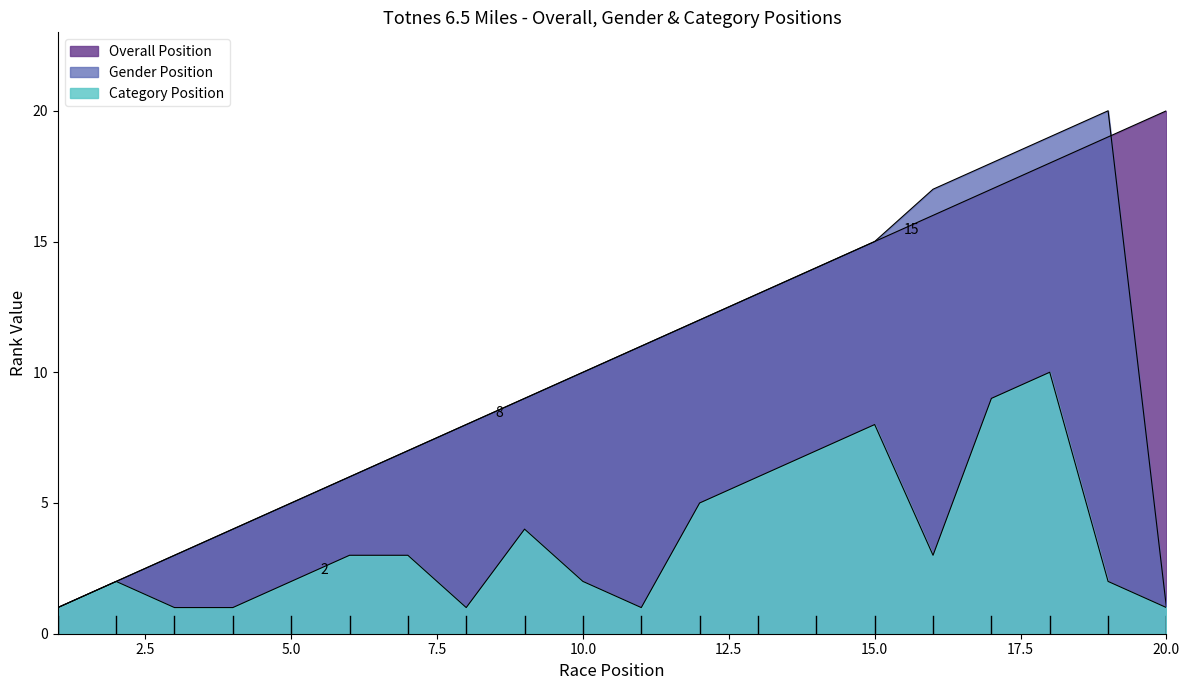

What is the difference between the Gender Position values at 9 and 7?

2